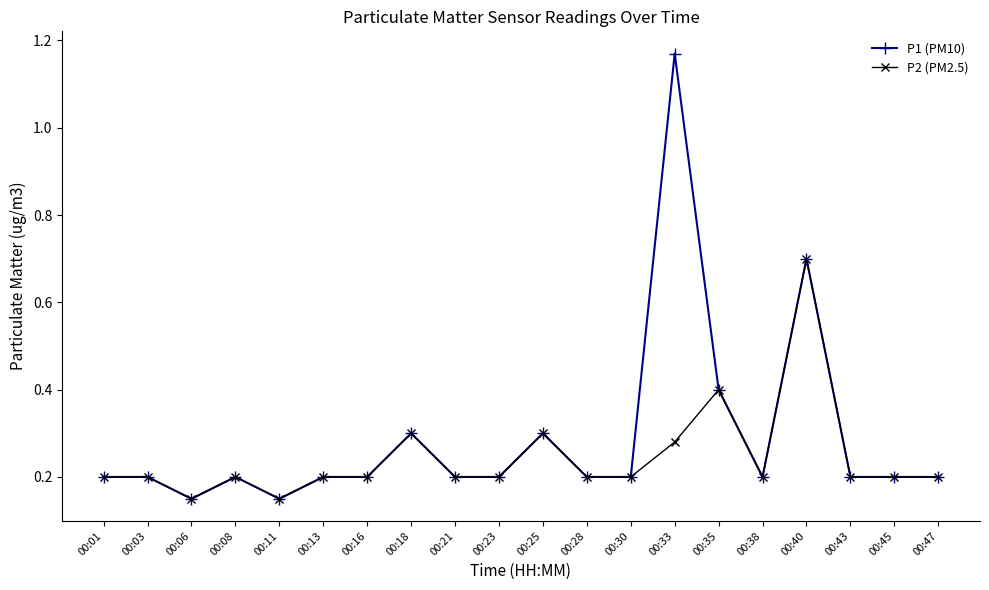

At which category is the sum across all series the highest?

00:33